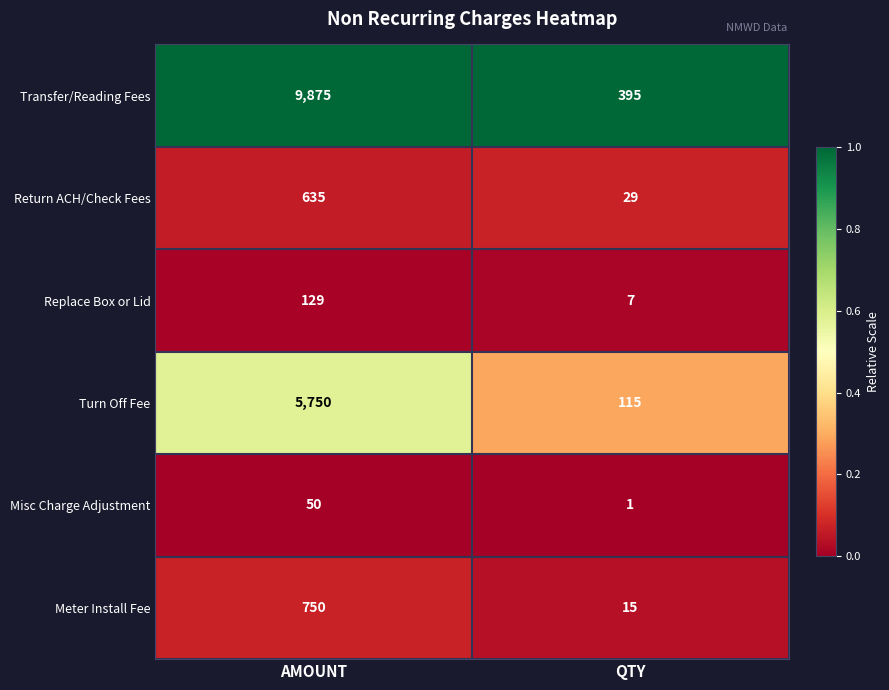

What is the difference between the highest and lowest values at QTY?

394